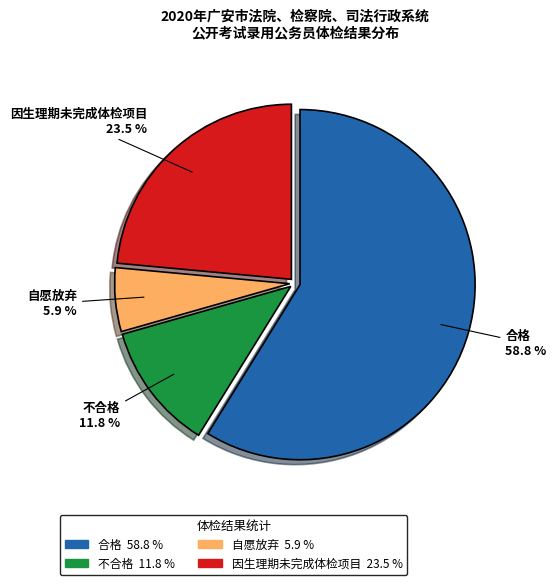

To the nearest percent, what portion does 自愿放弃 represent?

6%